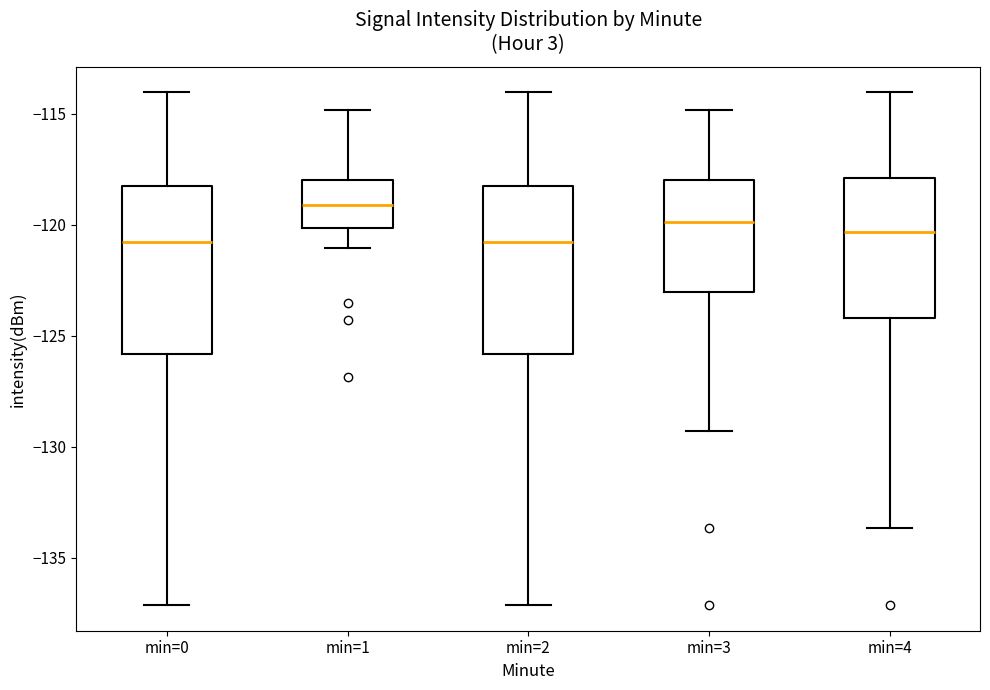

Reading left to right, transcribe this box plot: for each box, give where its median line is, the range the box spans, and where its two whiskers end, as read against the y-axis. The values are not printed on the chart, so give them approximately, as read against the axis.

min=0: median -121.0, box -126.0 to -118.0, whiskers -137.0 to -114.0
min=1: median -119.0, box -120.0 to -118.0, whiskers -121.0 to -115.0
min=2: median -121.0, box -126.0 to -118.0, whiskers -137.0 to -114.0
min=3: median -120.0, box -123.0 to -118.0, whiskers -129.5 to -115.0
min=4: median -120.5, box -124.0 to -118.0, whiskers -133.5 to -114.0